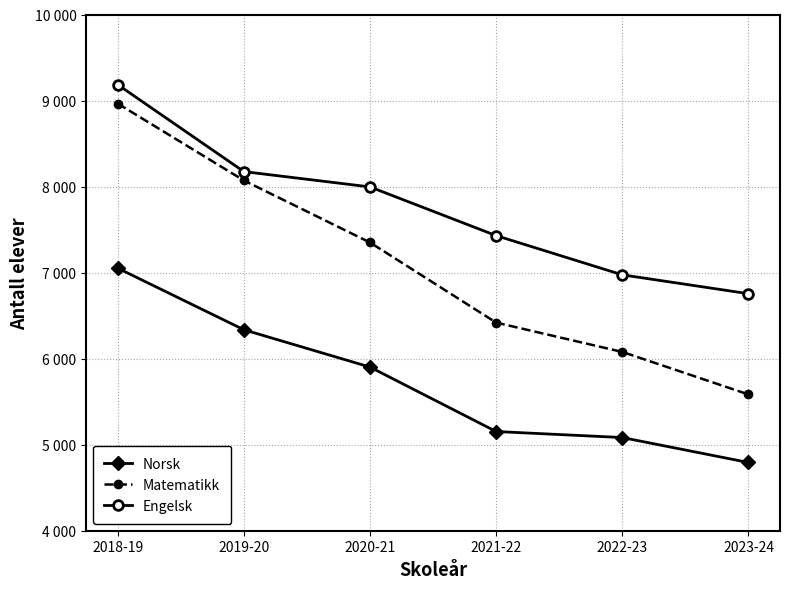

Reading left to right, transcribe all the data shown in this chart.

Norsk: 7052	6336	5902	5153	5083	4793
Matematikk: 8965	8071	7350	6419	6078	5584
Engelsk: 9185	8174	7996	7430	6974	6755